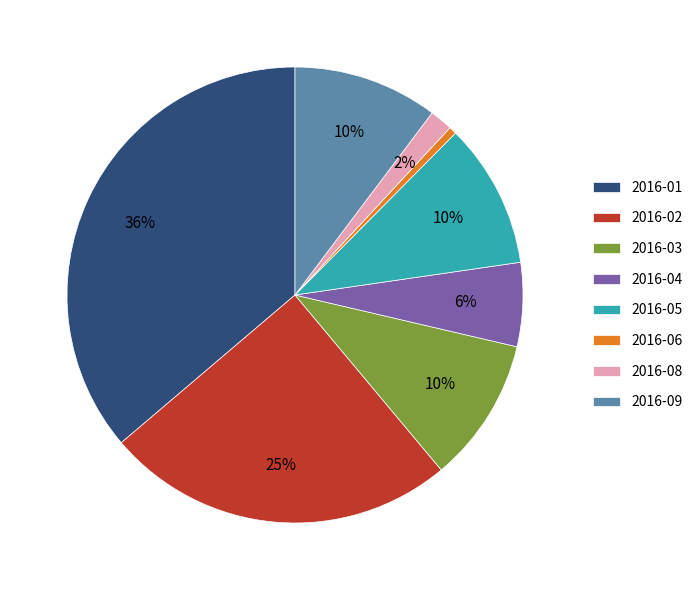

Is the sum of 2016-06 and 2016-02 greater than half?

No